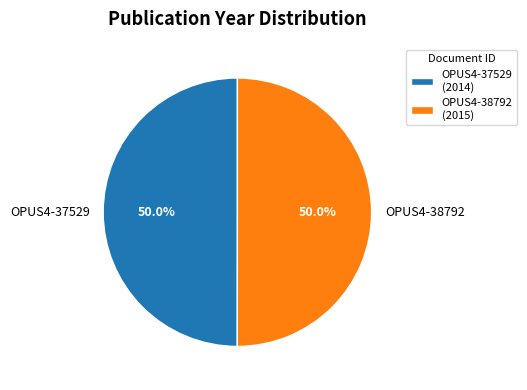

To the nearest percent, what portion does OPUS4-38792 represent?

50%